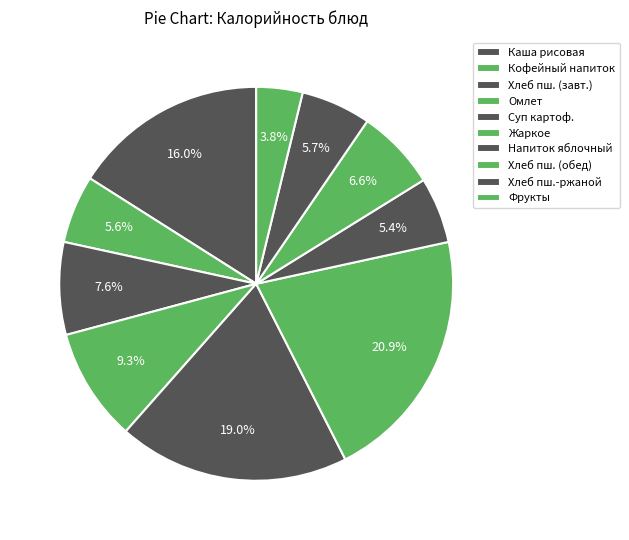

Which slice is the largest?

Жаркое